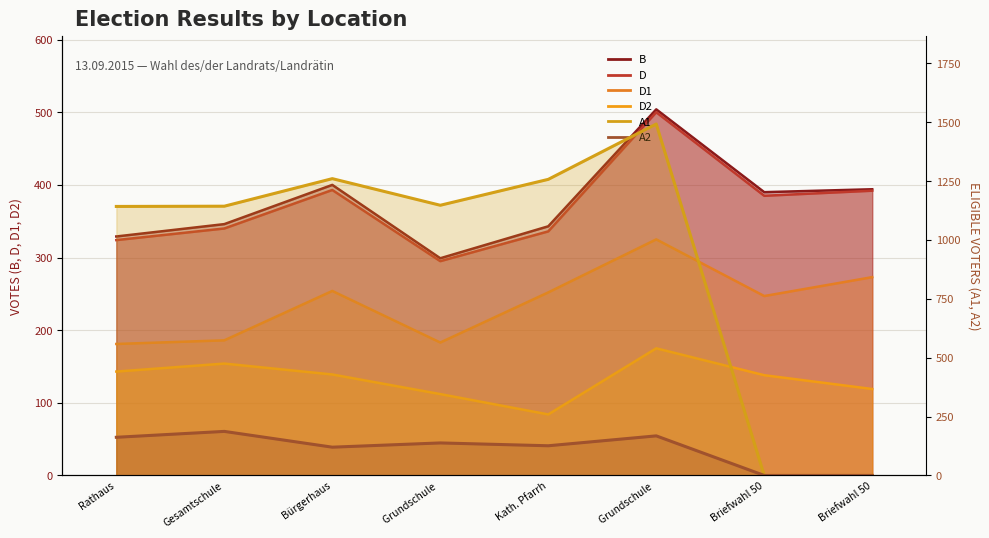

At which category does D reach its first local valley?

Grundschule